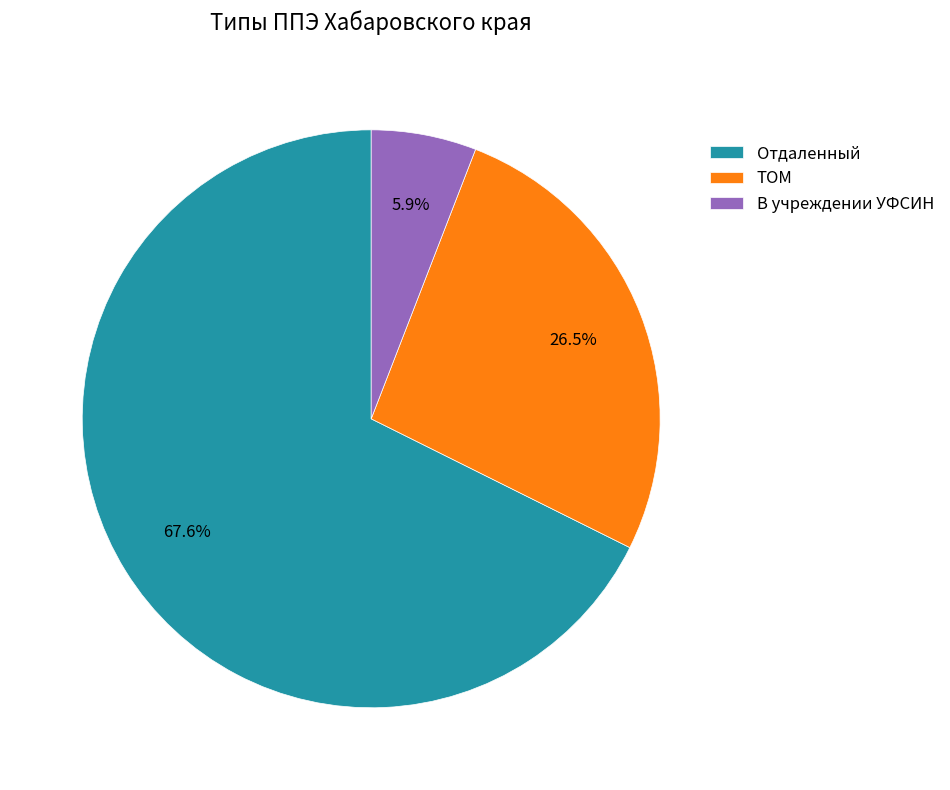

Which category accounts for the majority?

Отдаленный